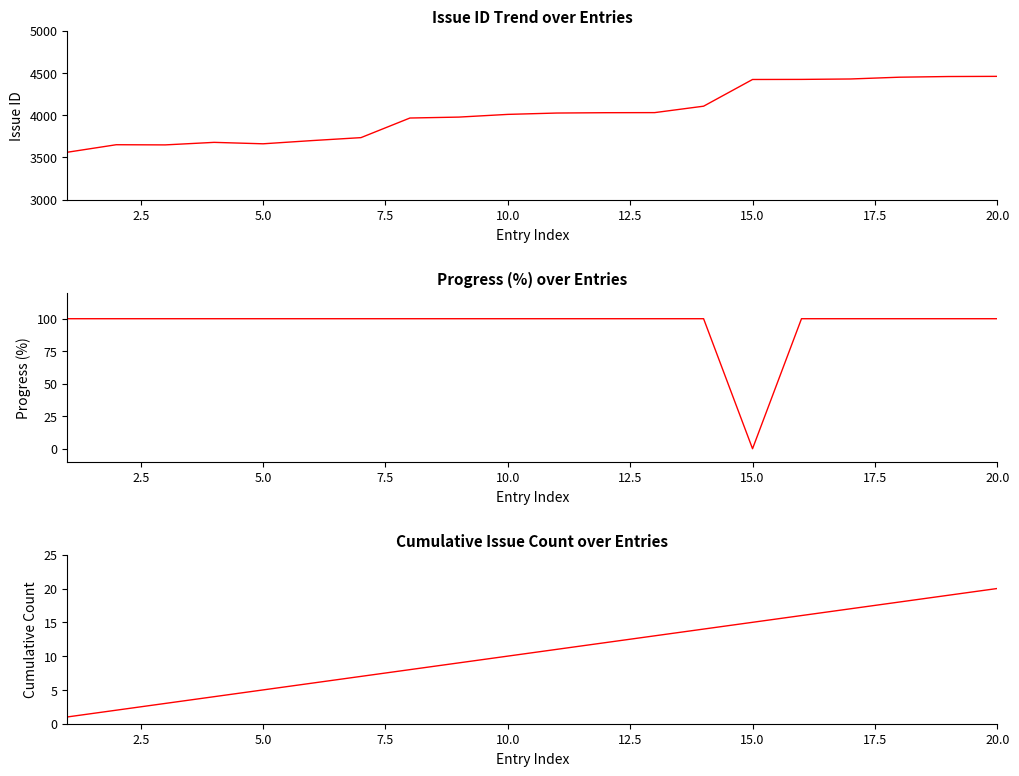

How many lines are shown in the chart?

3